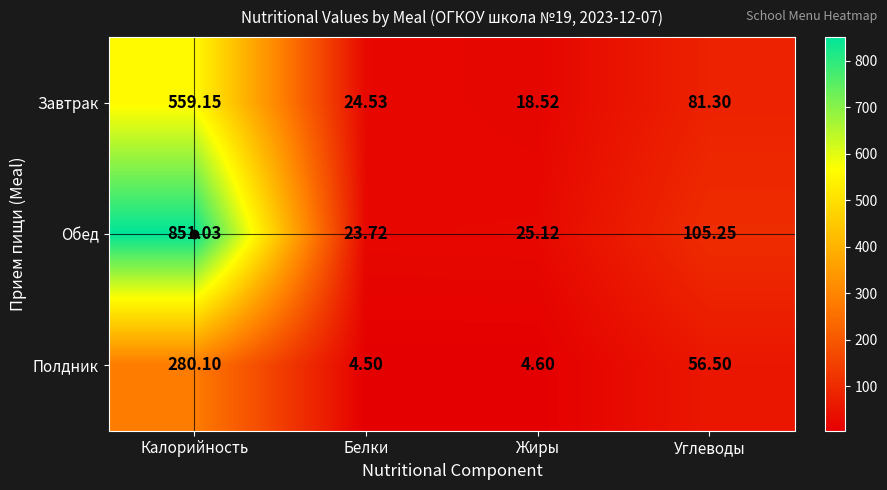

At which category is the sum across all series the highest?

Калорийность